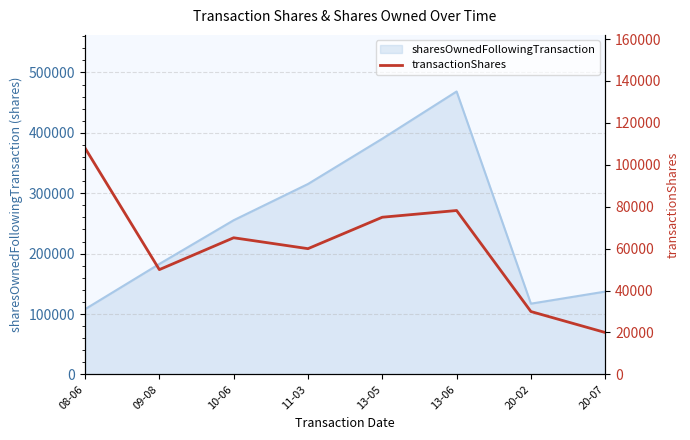

What is the minimum value for sharesOwnedFollowingTransaction?

108000